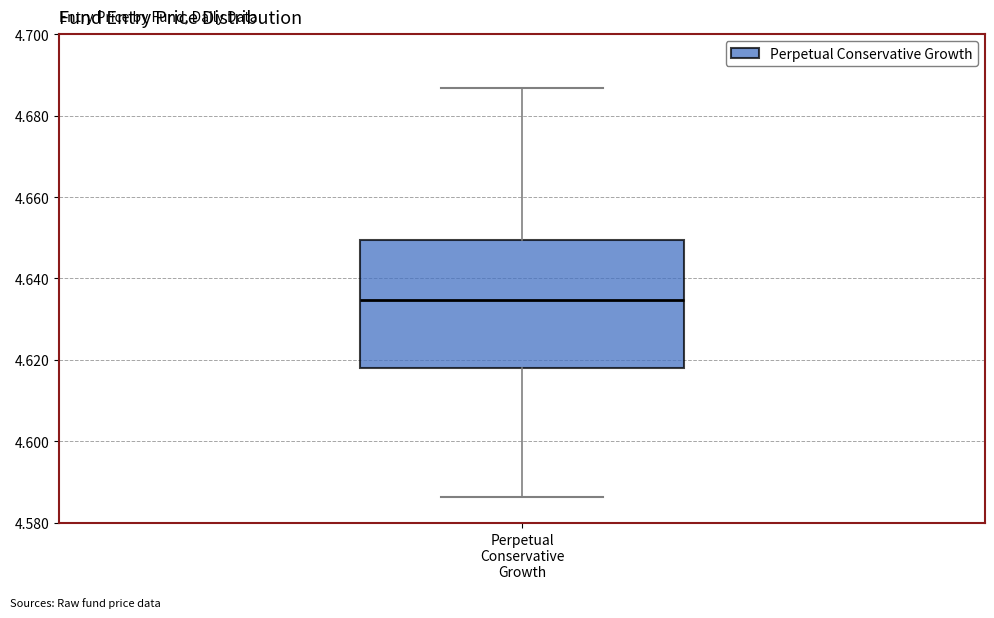

Read this box plot against the y-axis: the position of the median line, the range covered by the box, and the ends of both whiskers. The values are not printed on the chart, so give them approximately, as read against the axis.

median 4.634, box 4.618 to 4.650, whiskers 4.586 to 4.686